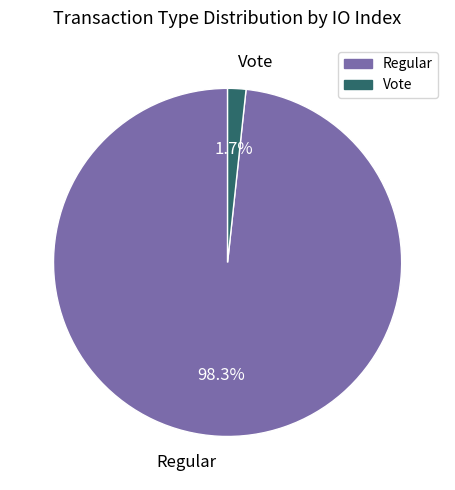

What percentage is NOT represented by Vote?

98.3%